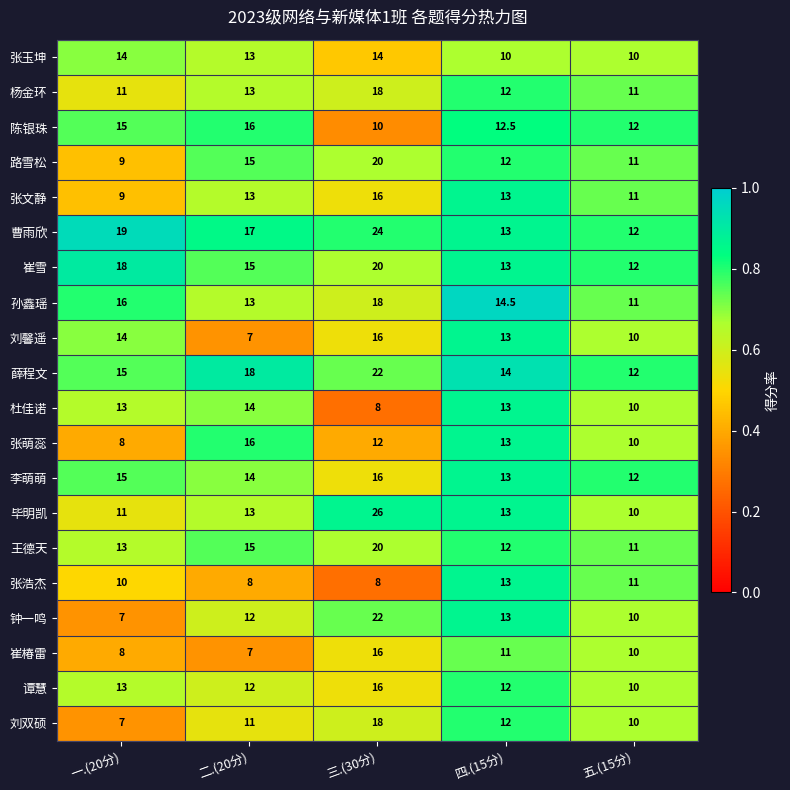

Which series has the largest total across all categories?

曹雨欣